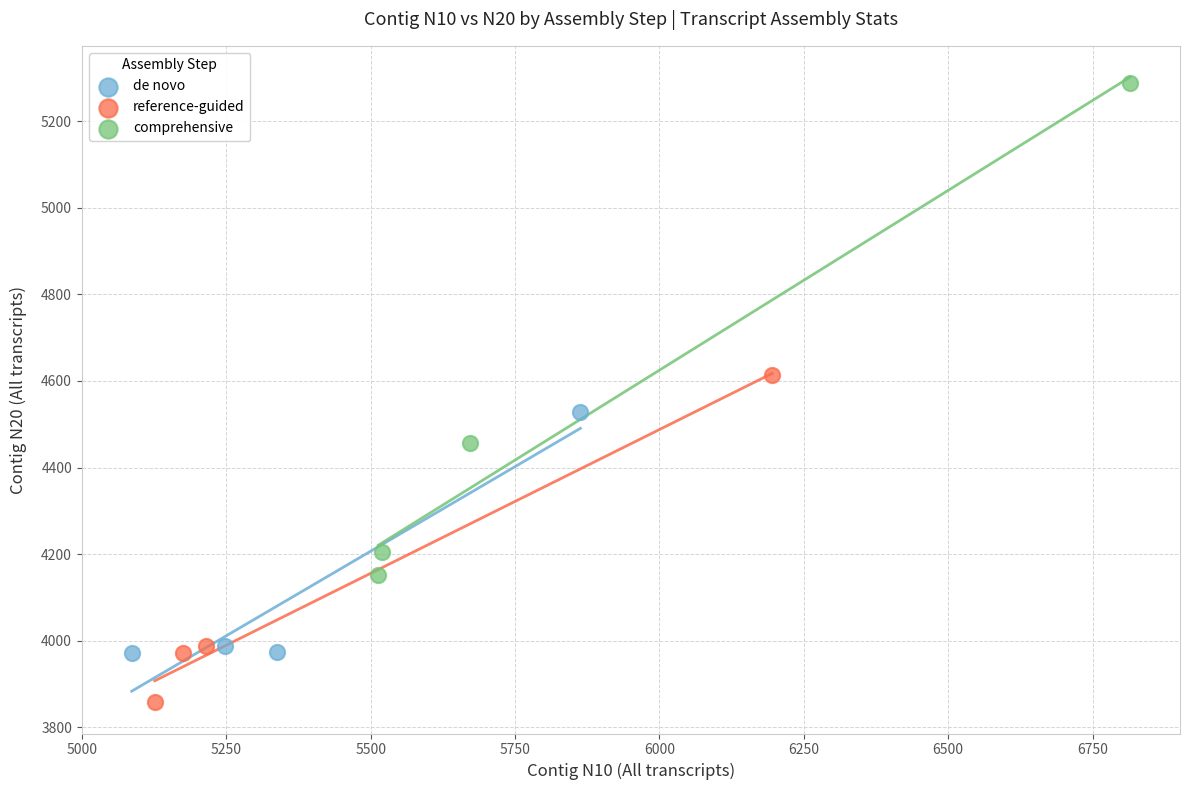

What are all the series names shown in the legend?

de novo, reference-guided, comprehensive